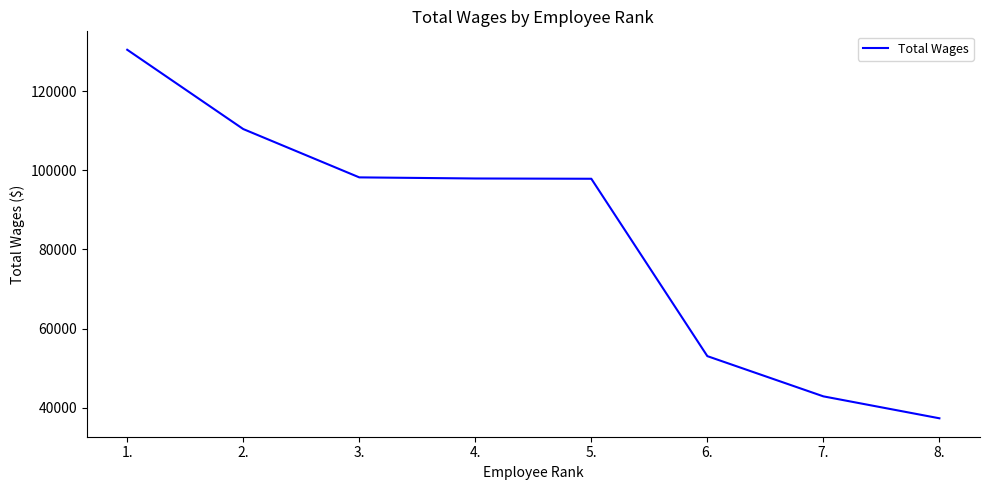

What is the change in value from 6. to 7.?

-10161